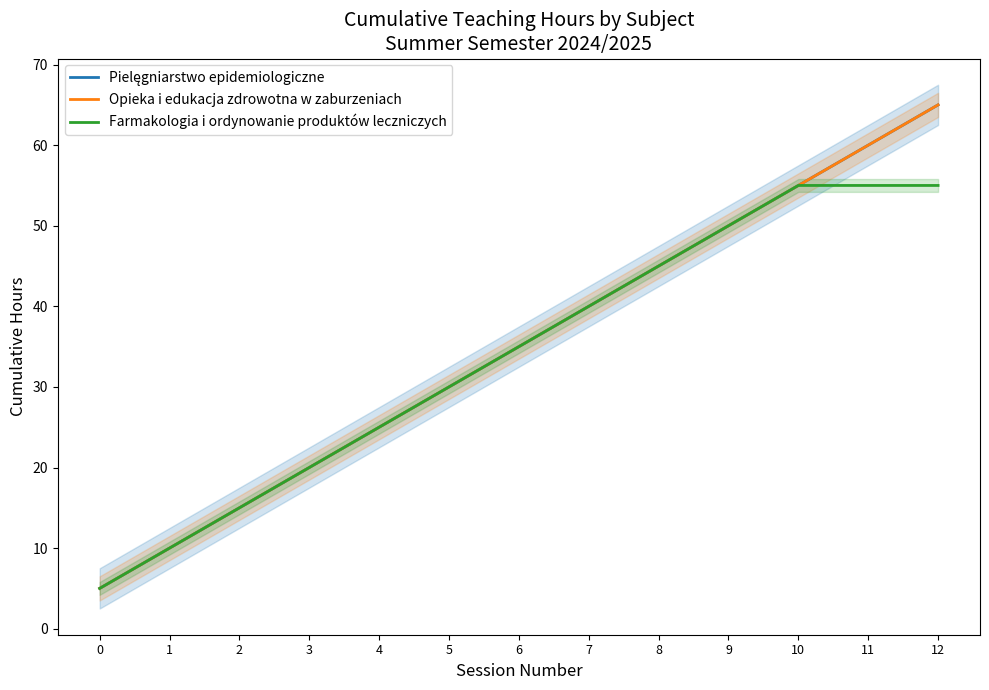

Which series changed the most between 5 and 7?

Pielęgniarstwo epidemiologiczne